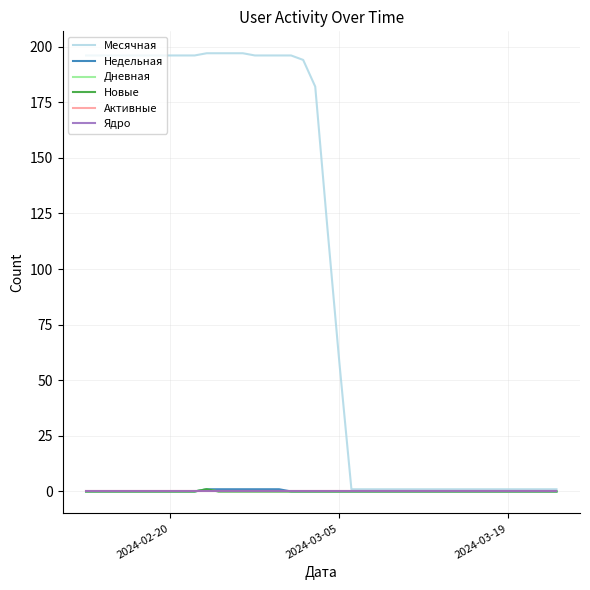

Does the chart have visible grid lines?

Yes